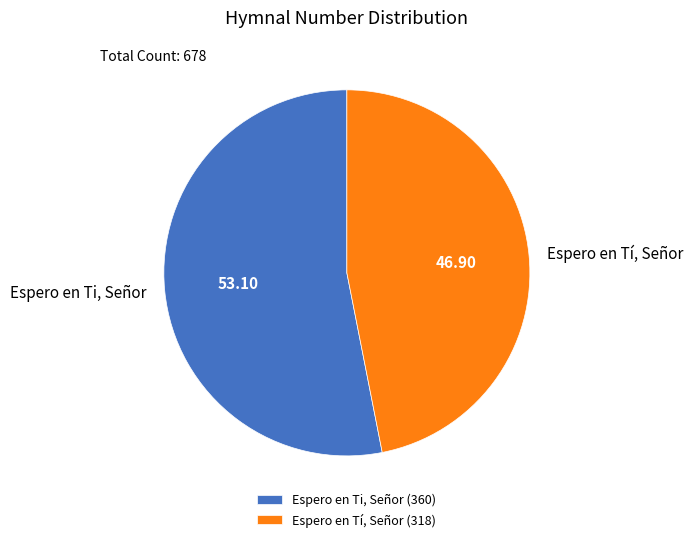

Count the number of slices in the pie.

2